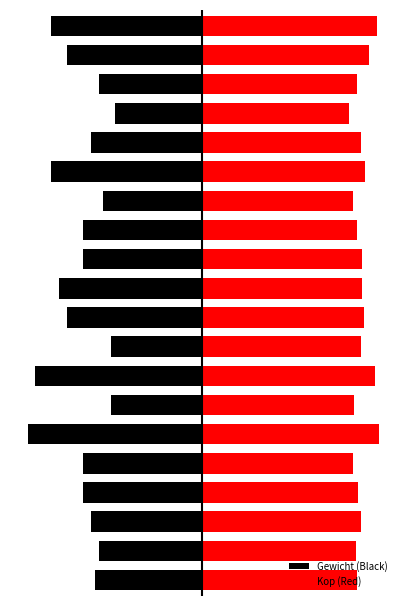

True or false: Kop (Red) has a value of 59.4 at 10.

False